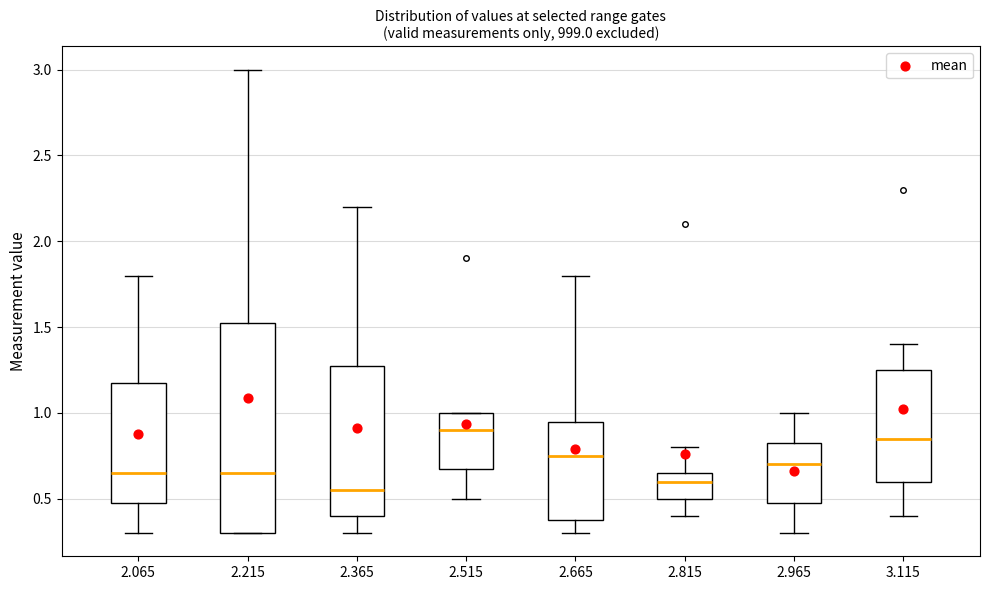

Comparing the boxes themselves (not the whiskers), which one is the tallest?

2.215